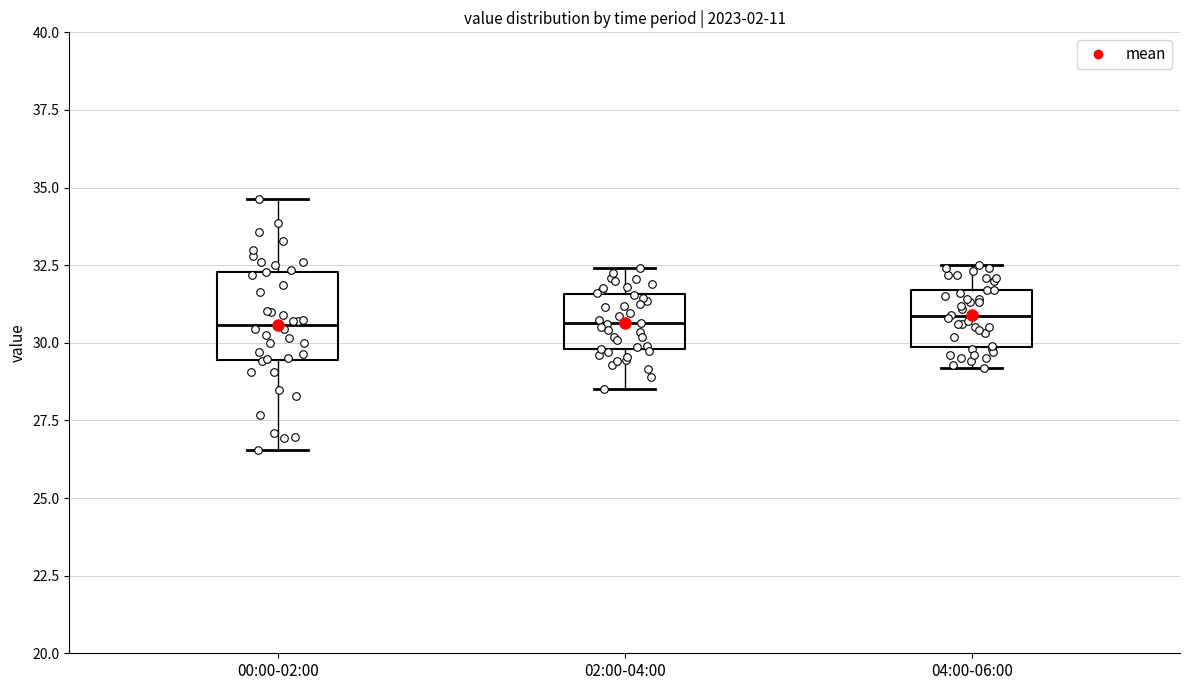

Where is the upper edge of the box for 02:00-04:00 on the y-axis? The values are not printed on the chart, so give them approximately, as read against the axis.

31.5